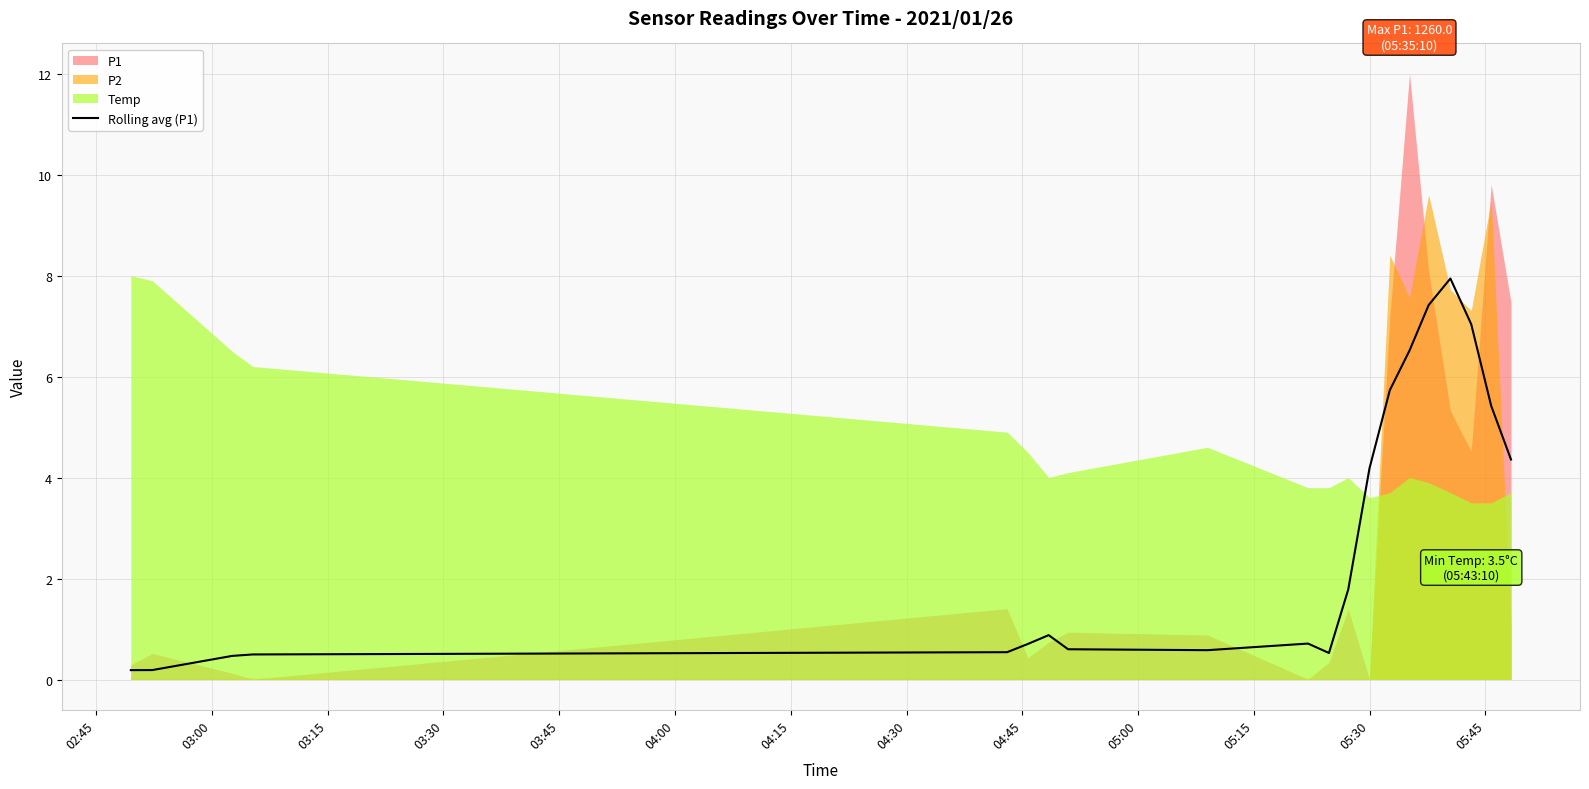

What is the value of the 2nd point from the left?

0.2